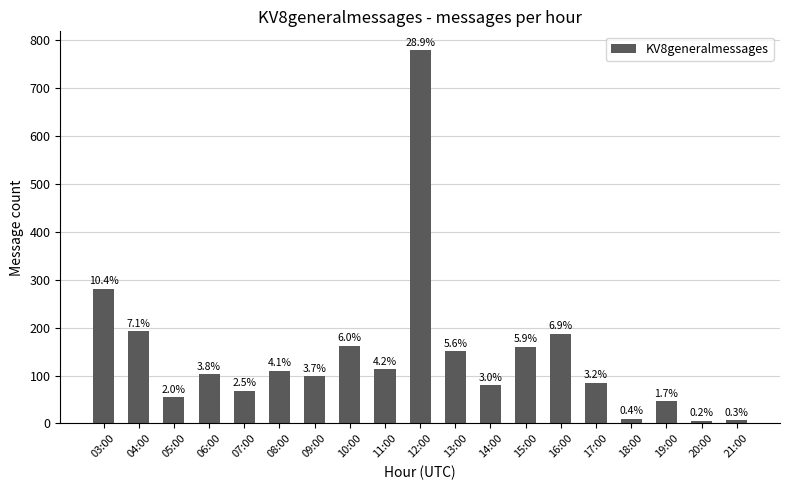

At which label does the data first exceed 103?

03:00